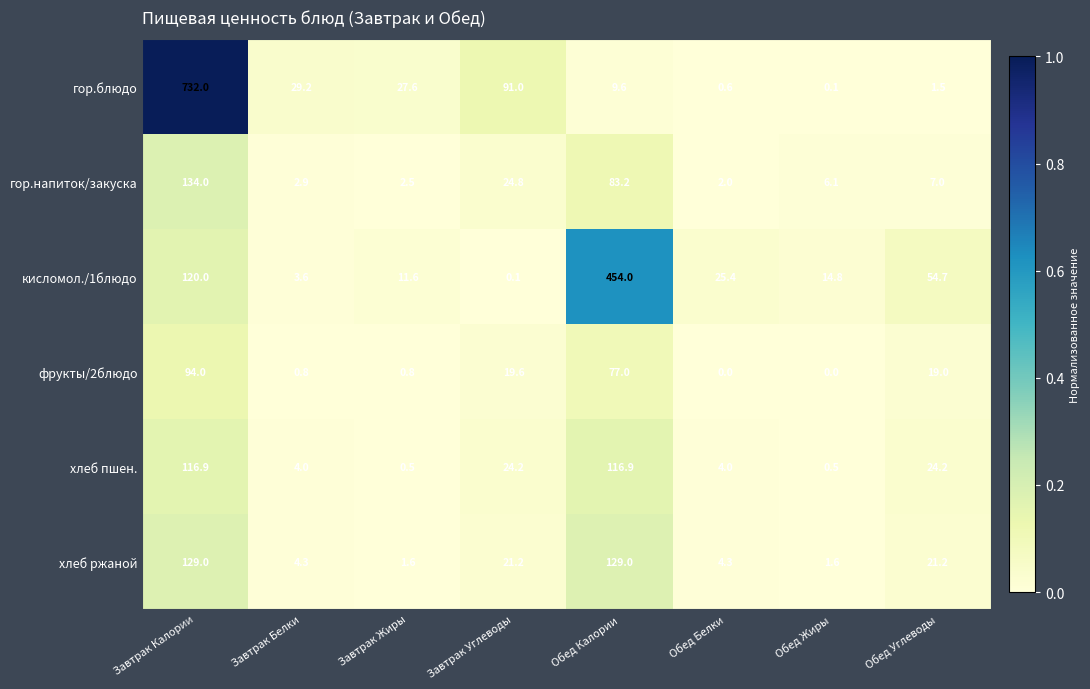

At Обед Белки, list the series in order from largest to smallest.

кисломол./1блюдо, хлеб ржаной, хлеб пшен., гор.напиток/закуска, гор.блюдо, фрукты/2блюдо